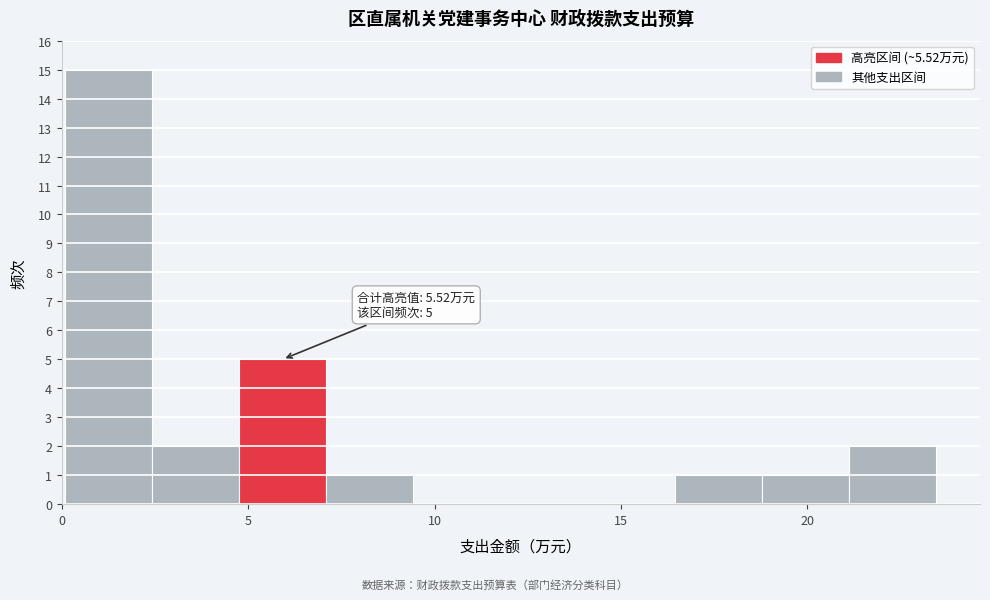

Over which range of the x-axis is the bar tallest?

0.0 to 2.5